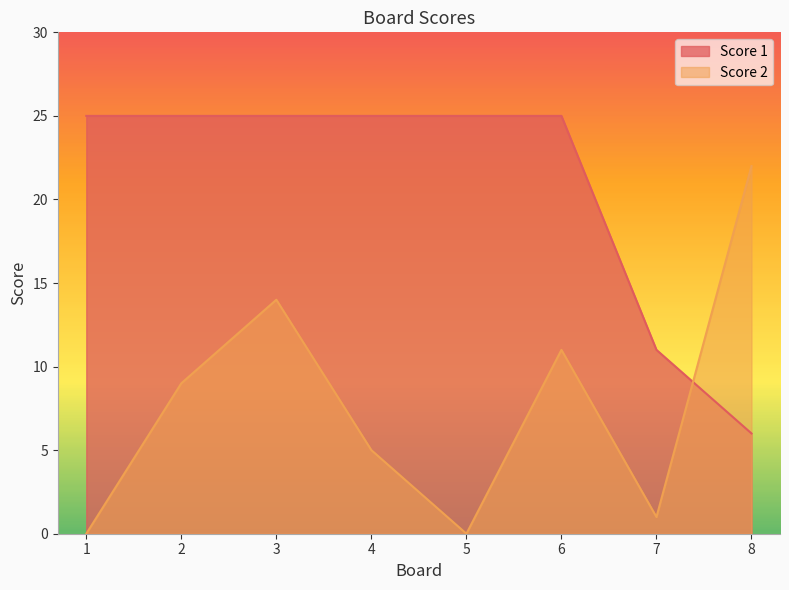

How many lines are shown in the chart?

2